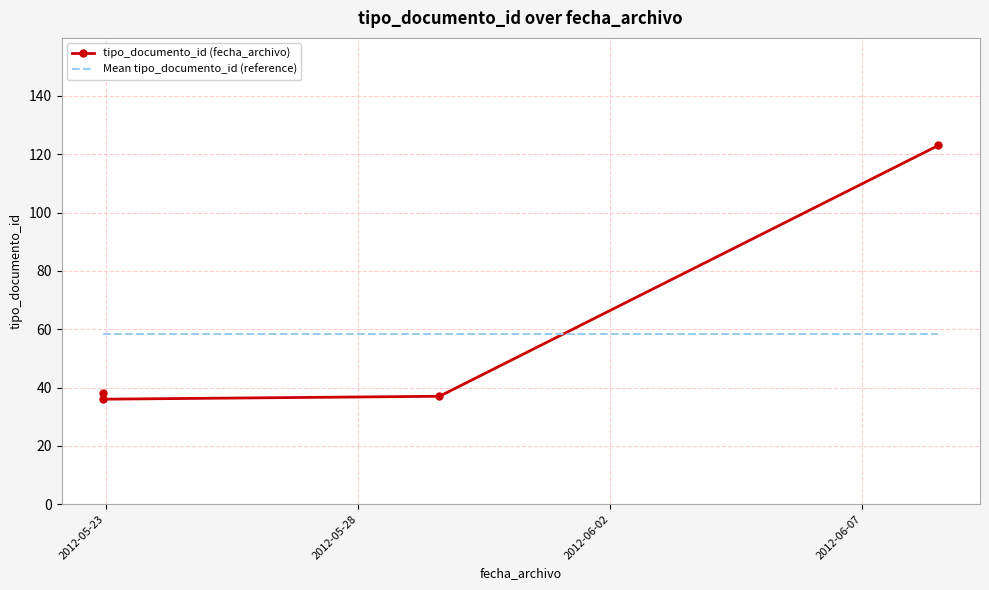

True or false: Mean tipo_documento_id (reference) has a value of 80.0 at 2012-05-23.

False